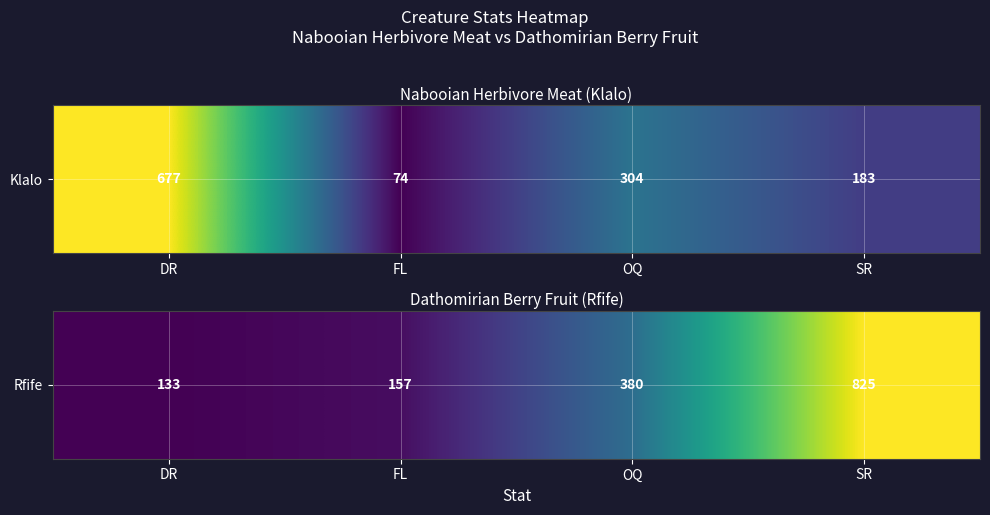

Reading right to left, what are all the values shown in this chart?

SR=825	OQ=380	FL=157	DR=133